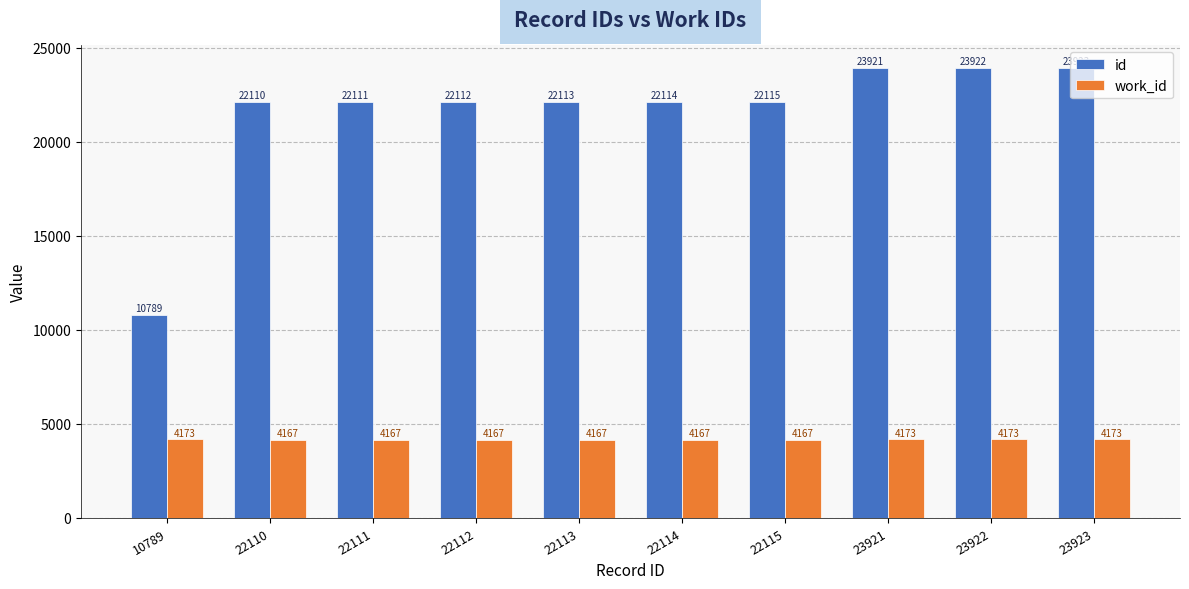

Which series has the widest spread of values?

id